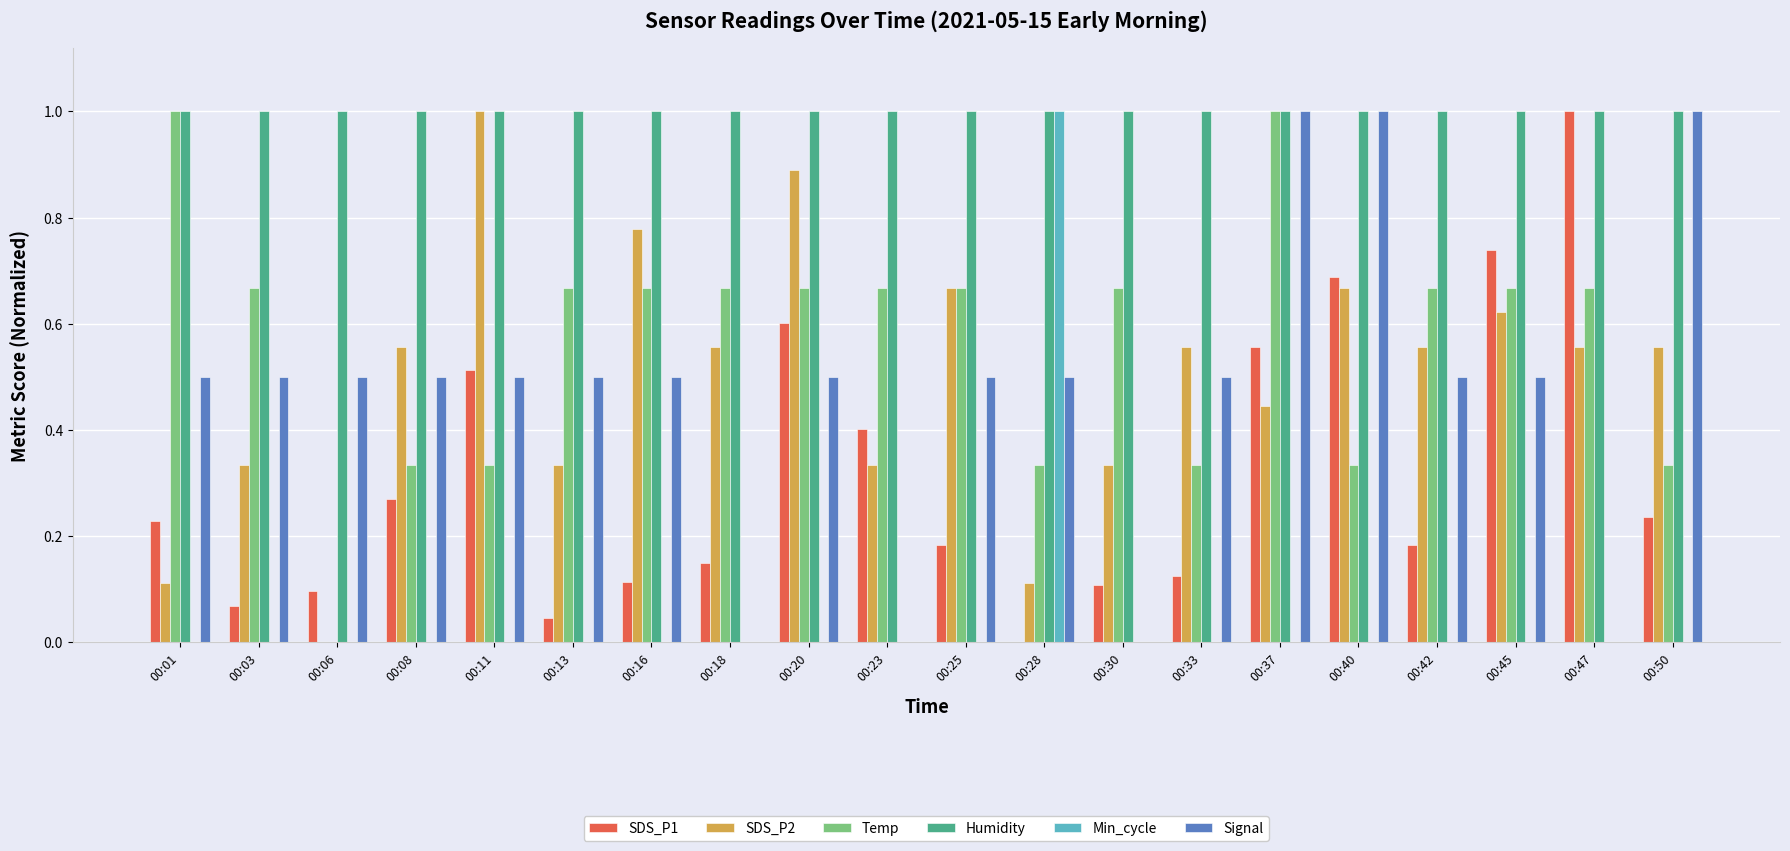

Which series changed the most between 00:01 and 00:16?

SDS_P2